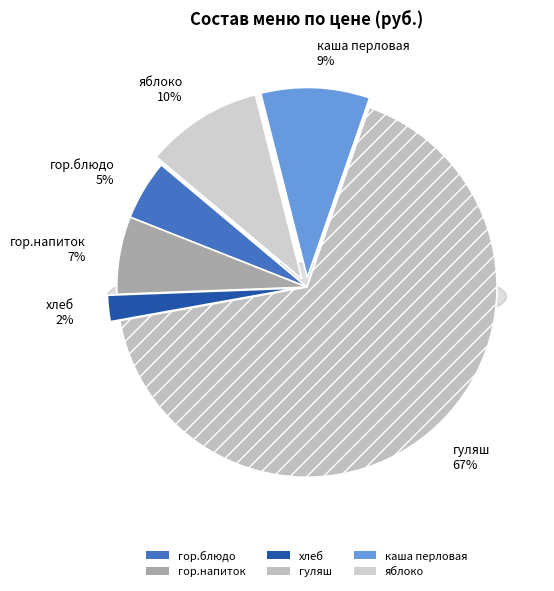

Do яблоко and гор.напиток together represent more than half of the pie?

No